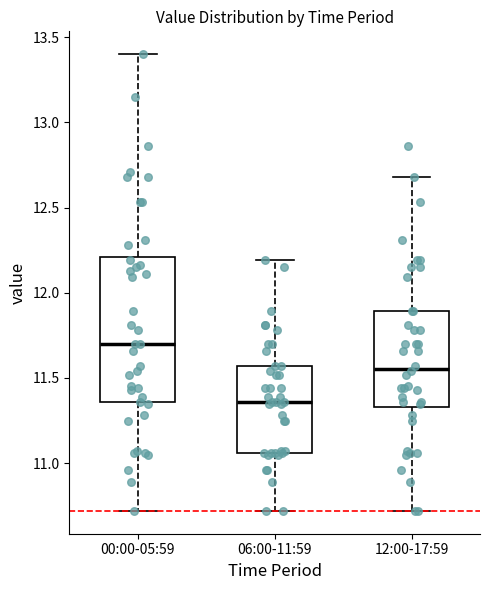

Which box has the highest median line?

00:00-05:59